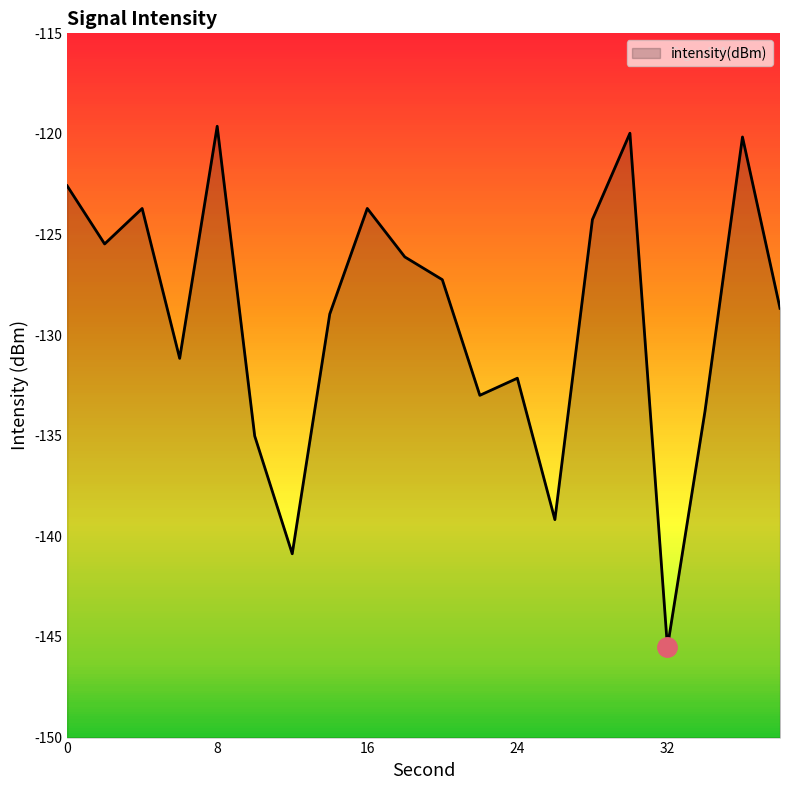

Reading left to right, transcribe all the data shown in this chart.

-122.6	-125.5	-123.7	-131.2	-119.6	-135.0	-140.9	-129.0	-123.7	-126.1	-127.2	-133.0	-132.1	-139.2	-124.3	-120.0	-145.5	-133.8	-120.2	-128.7